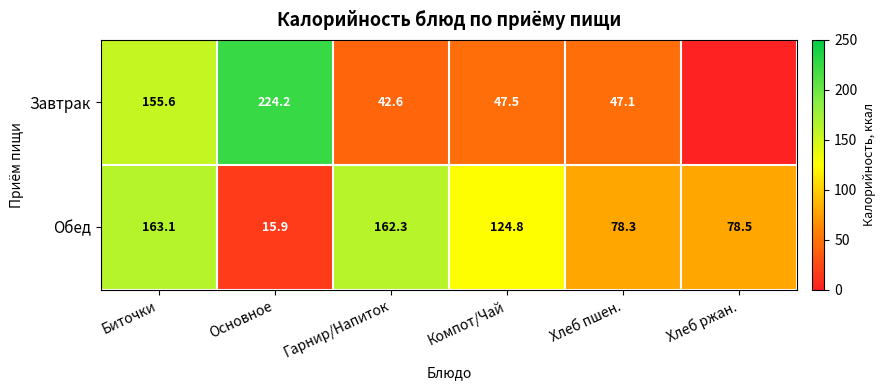

What is the sum of the Завтрак values at Гарнир/Напиток and Компот/Чай?

90.1